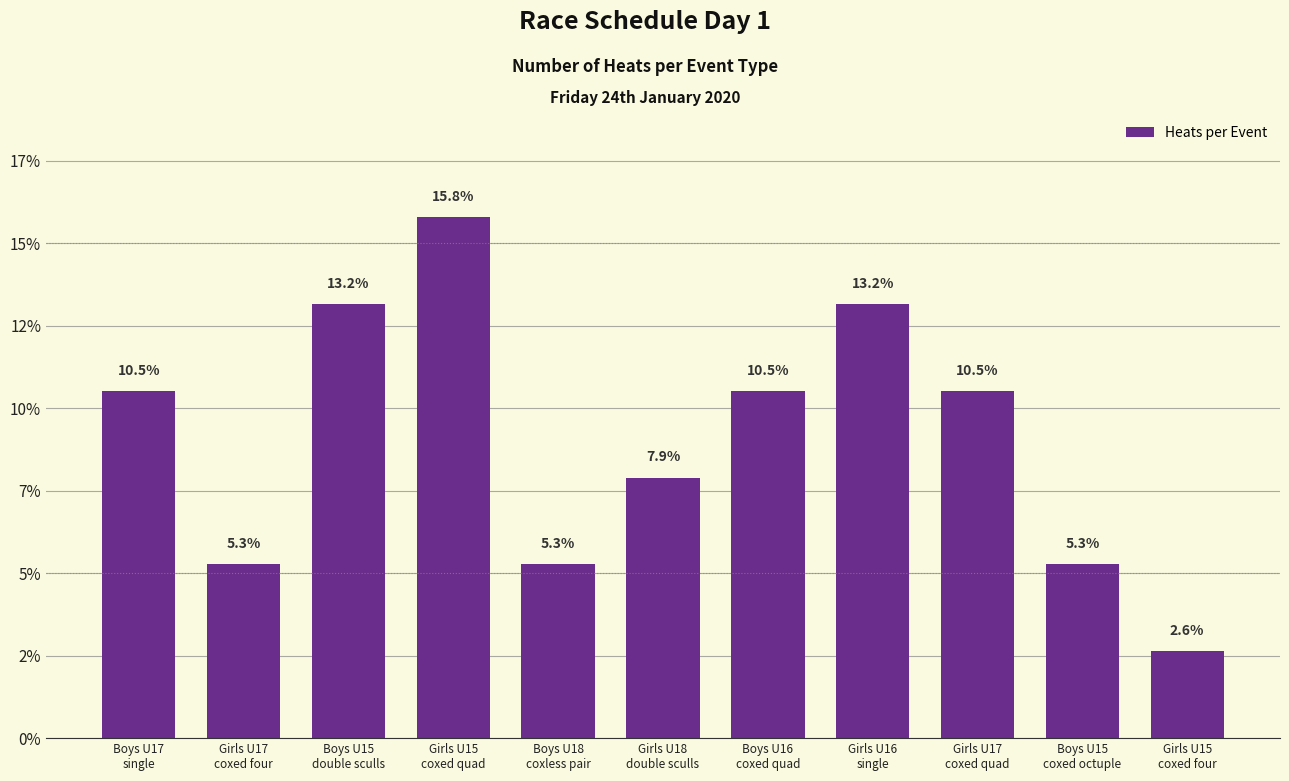

At which label is the value closest to 9?

Girls U18
double sculls